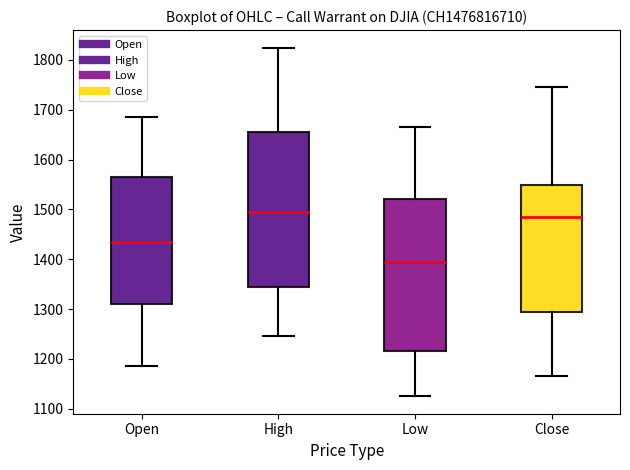

Which box has the lowest median line?

Low